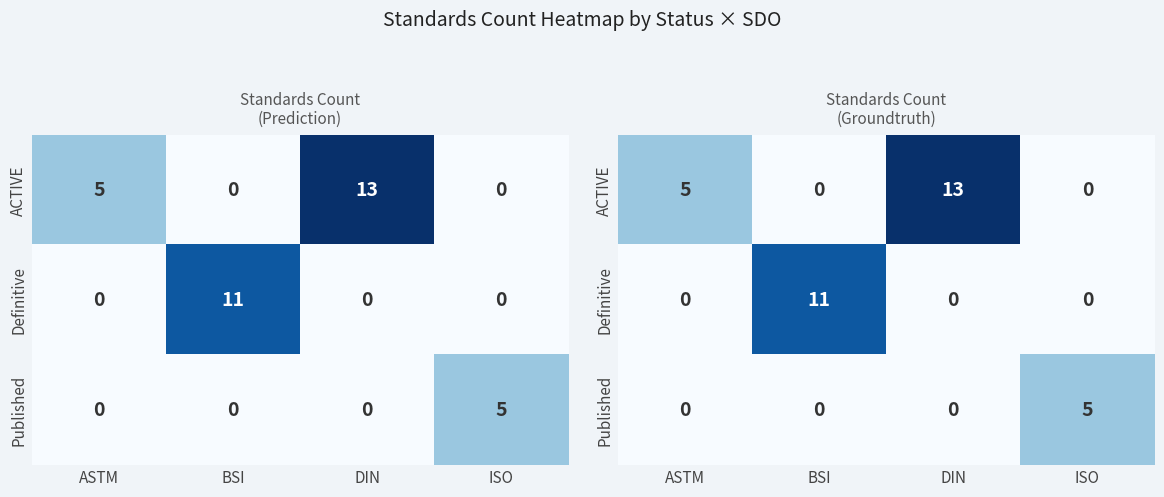

Between ASTM and ISO, which series saw the biggest shift?

ACTIVE